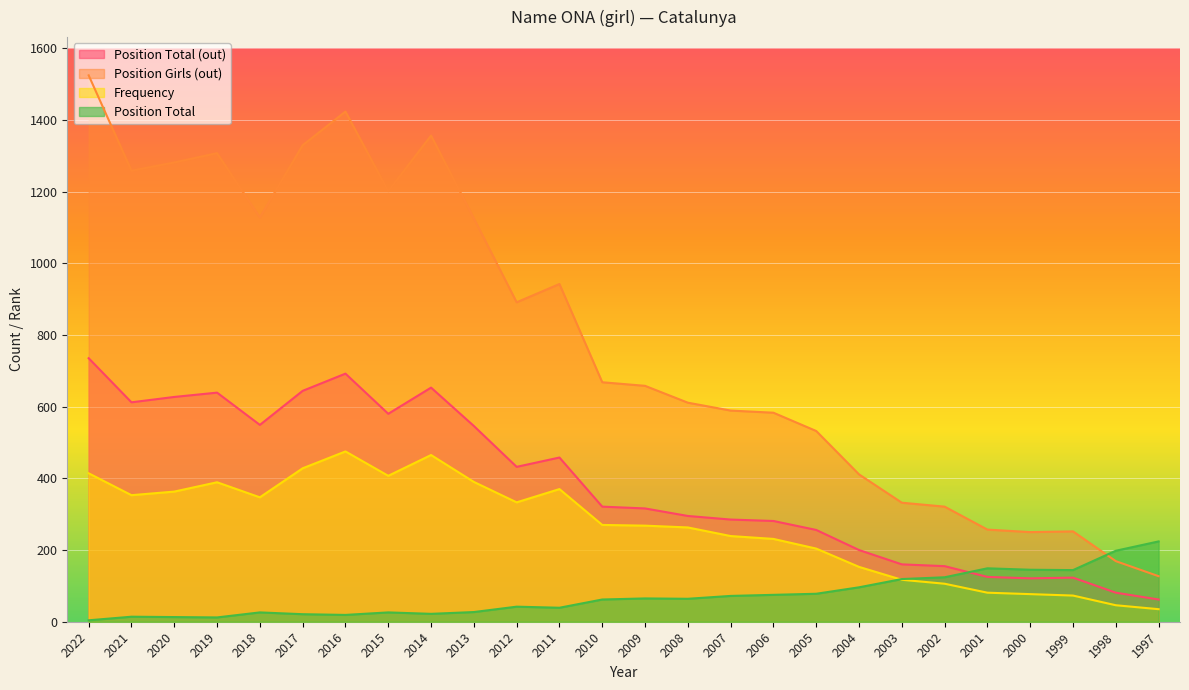

True or false: Position Total (out) and Position Girls (out) cross at least once.

False